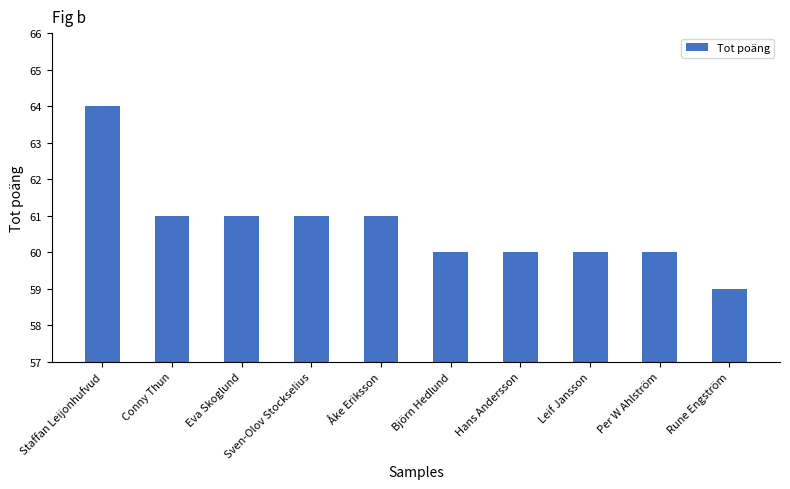

Is it true that the value at Conny Thun is 86?

False